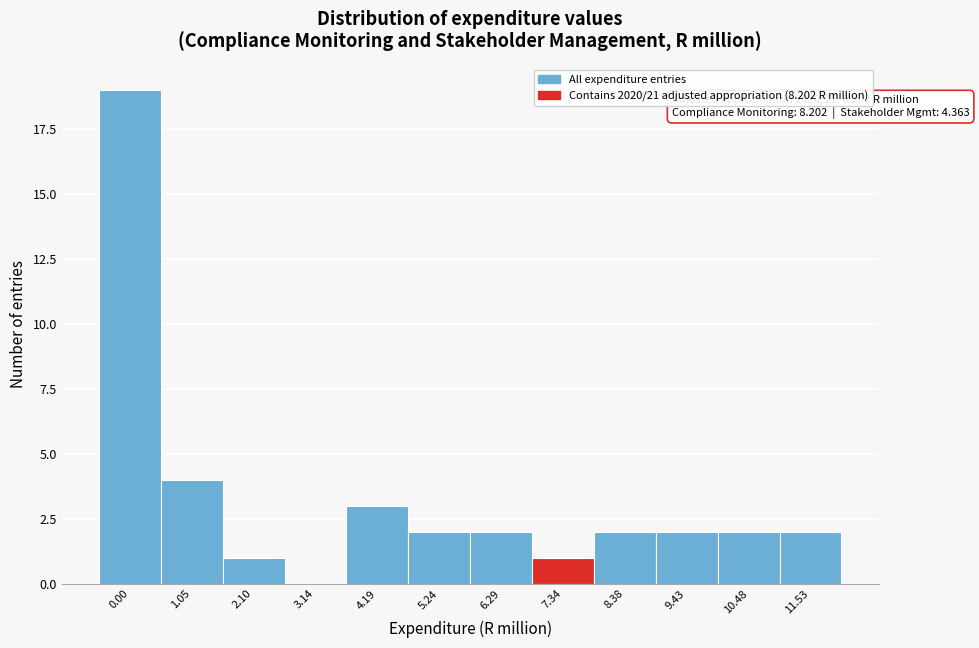

Reading left to right, what are all the values shown in this chart?

0.00=19	1.05=4	2.10=1	3.14=0	4.19=3	5.24=2	6.29=2	7.34=1	8.38=2	9.43=2	10.48=2	11.53=2